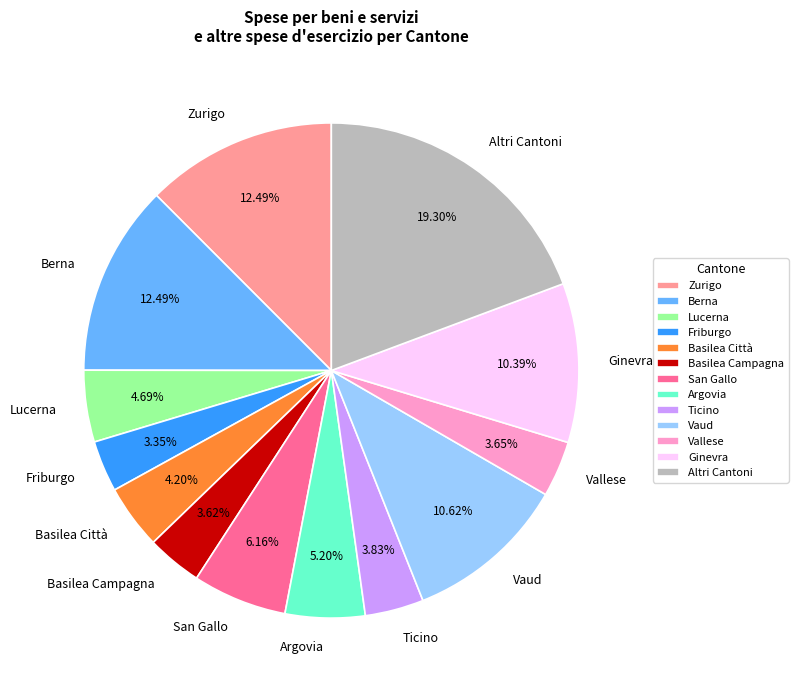

The Basilea Campagna slice represents 4% of the pie. True or false?

True